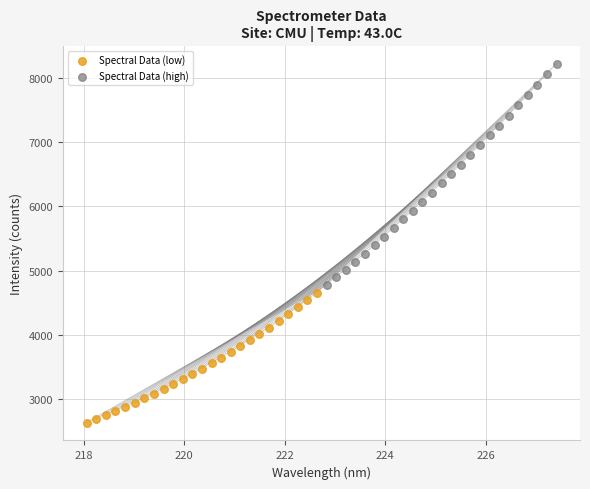

Which series has the largest Y range (max minus min)?

Spectral Data (high)